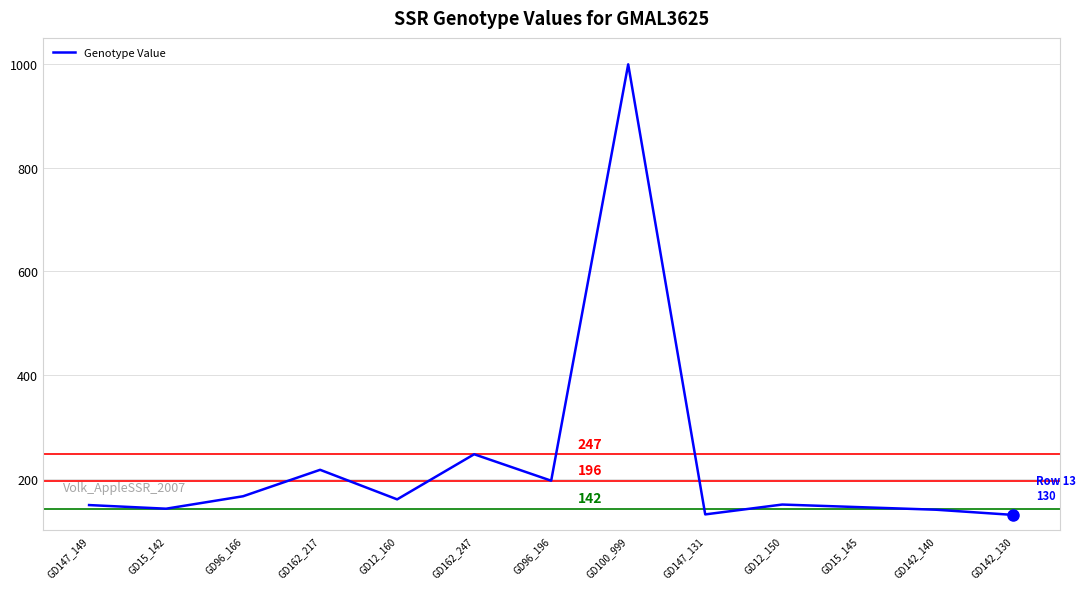

What is the minimum value shown in the chart?

130